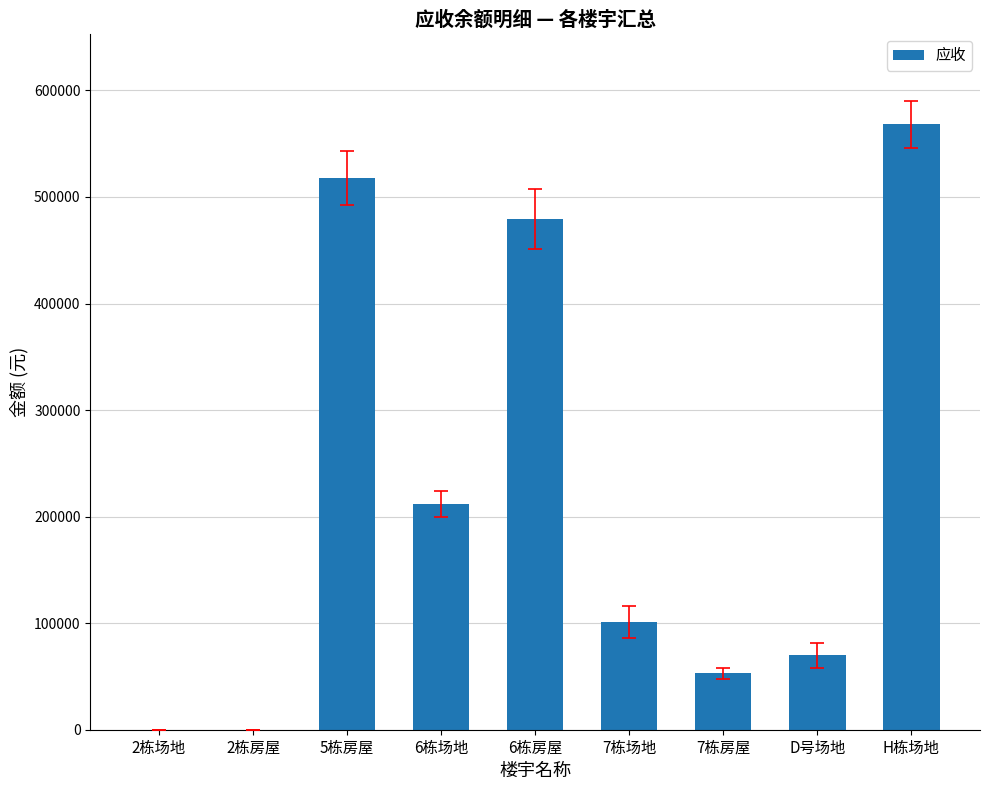

Where is the data nearest to the value 284037?

6栋场地